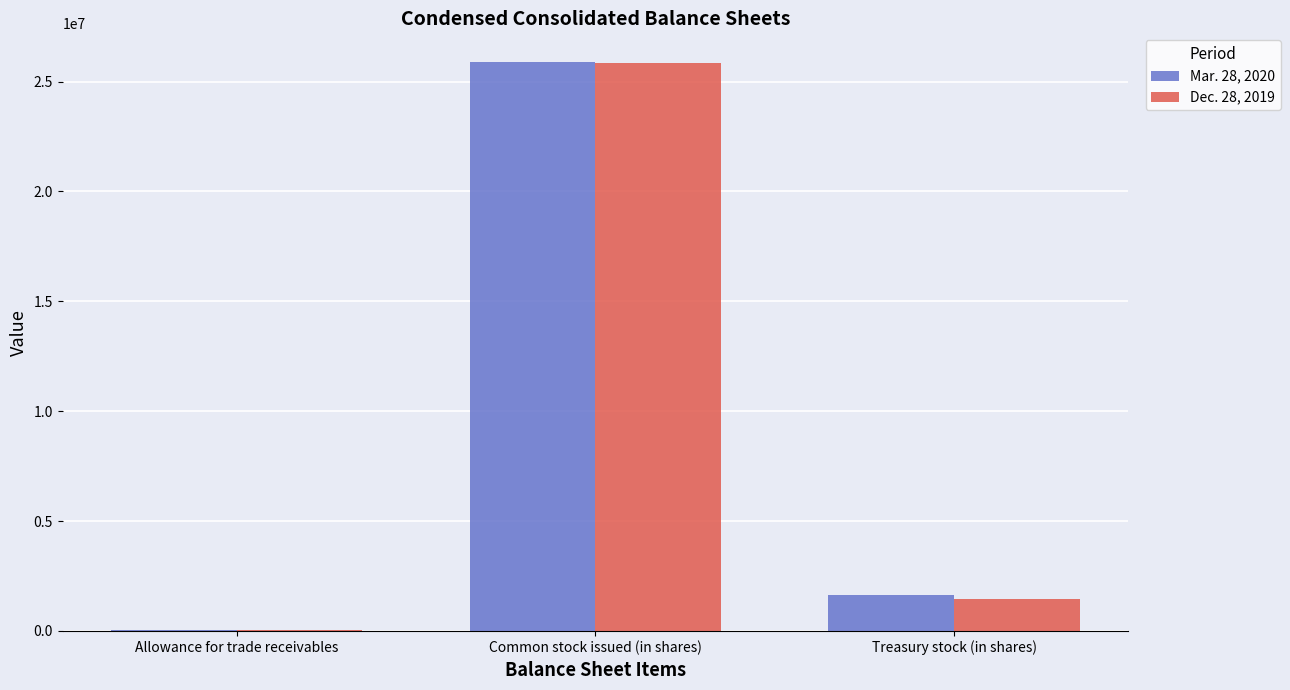

The Dec. 28, 2019 series shows 15257179 at Common stock issued (in shares). True or false?

False